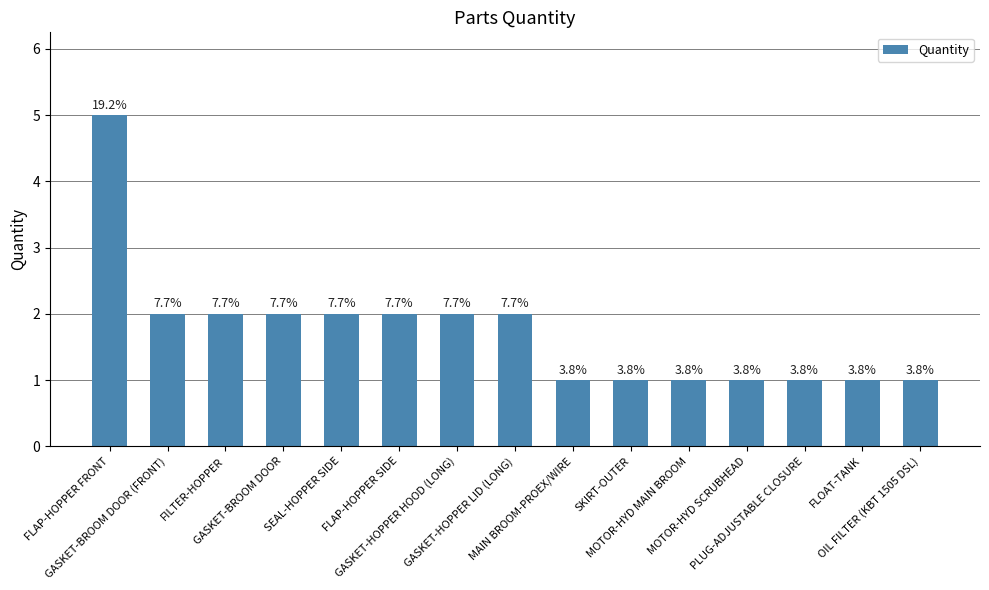

Does the chart contain any negative values?

No